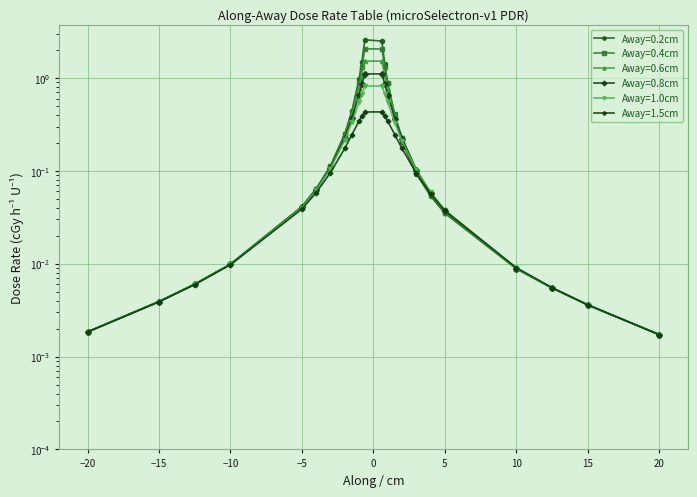

What is the label of the 20th point from the left?

5